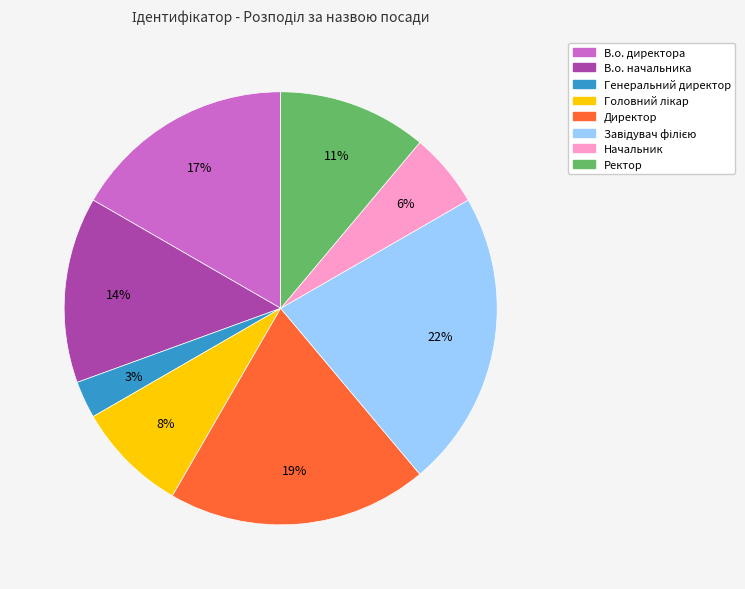

How many slices are in this pie chart?

8